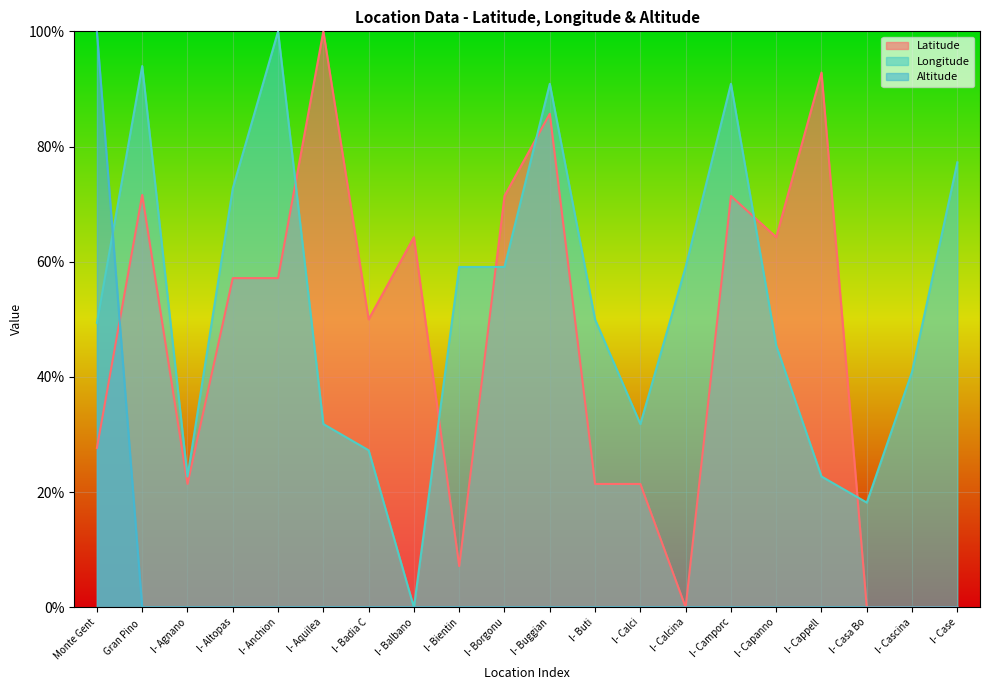

Which series has the largest total across all categories?

Longitude